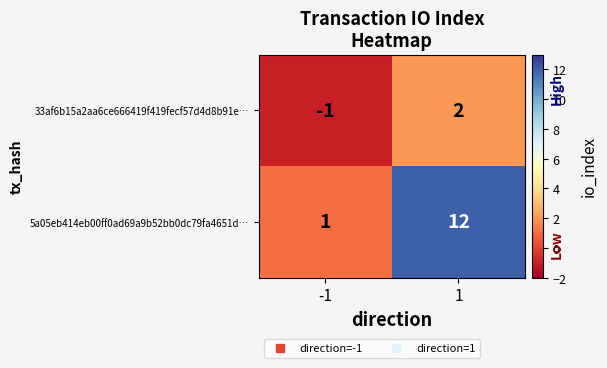

List the series in order of their peak value, highest first.

5a05eb414eb00ff0ad69a9b52bb0dc79fa4651d…, 33af6b15a2aa6ce666419f419fecf57d4d8b91e…